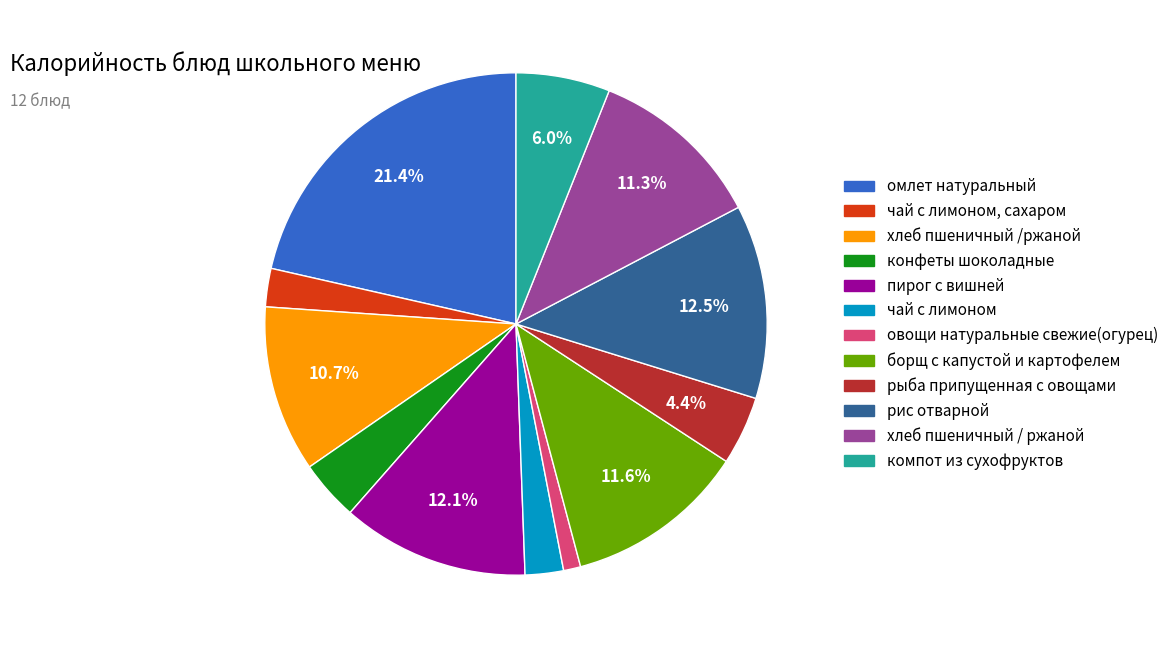

To the nearest percent, what is the average slice percentage?

8%